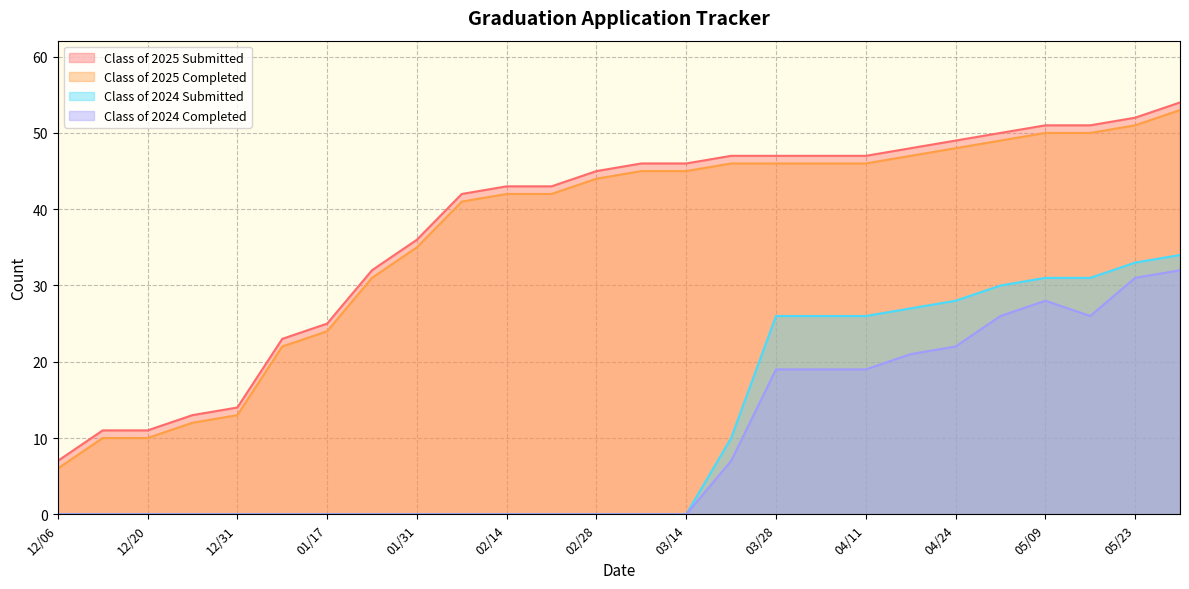

True or false: Class of 2024 Completed and Class of 2024 Submitted cross at least once.

False